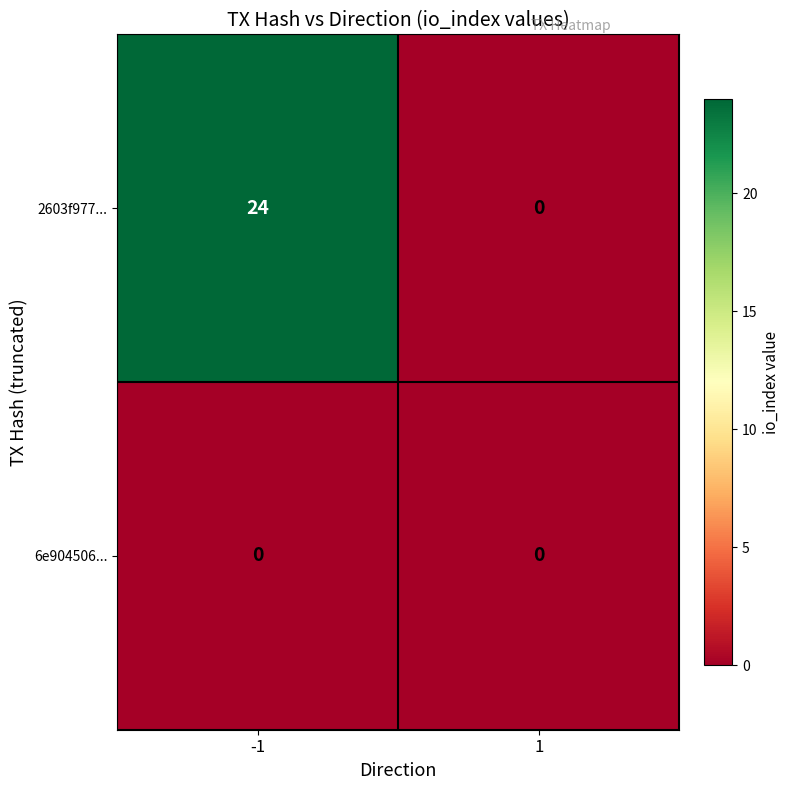

Count the number of data series in this chart.

2